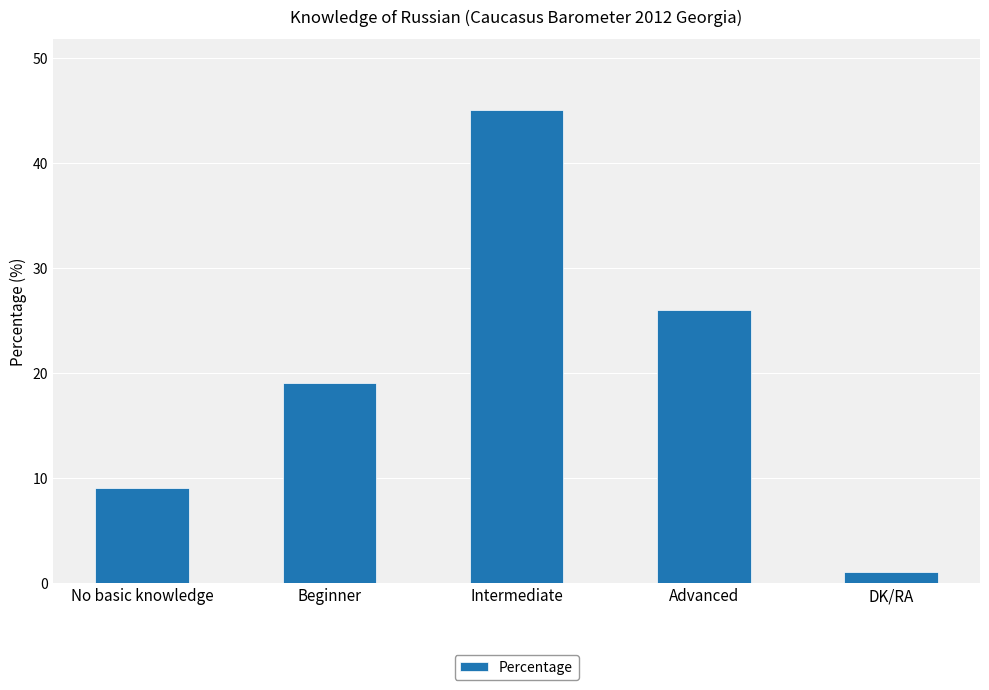

Rank the categories by value from lowest to highest.

DK/RA, No basic knowledge, Beginner, Advanced, Intermediate